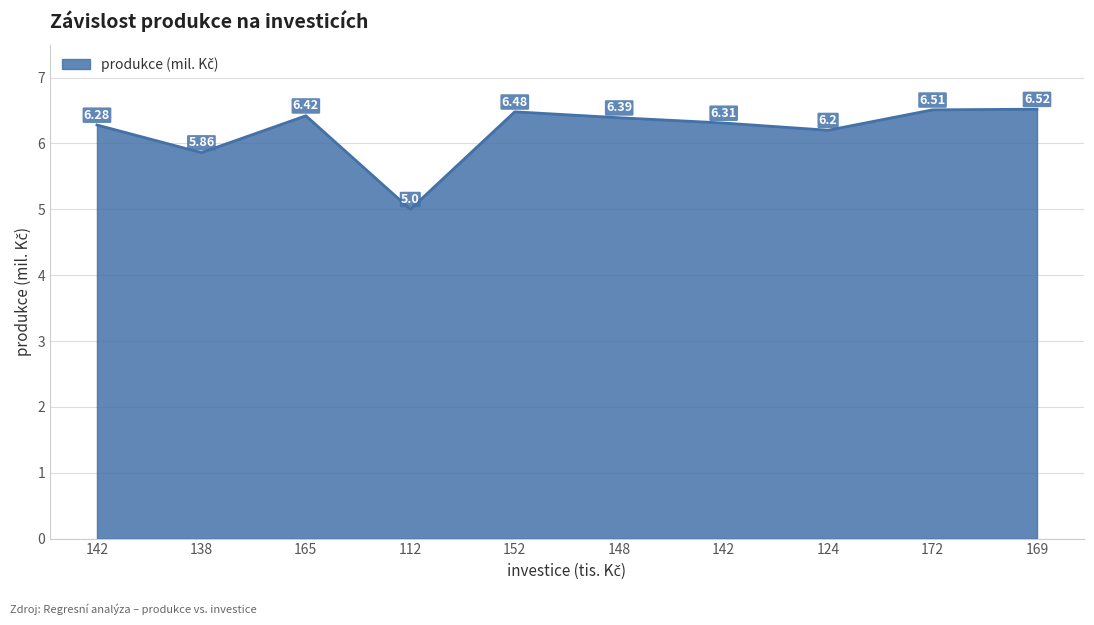

At which category does the data reach its first local peak?

165